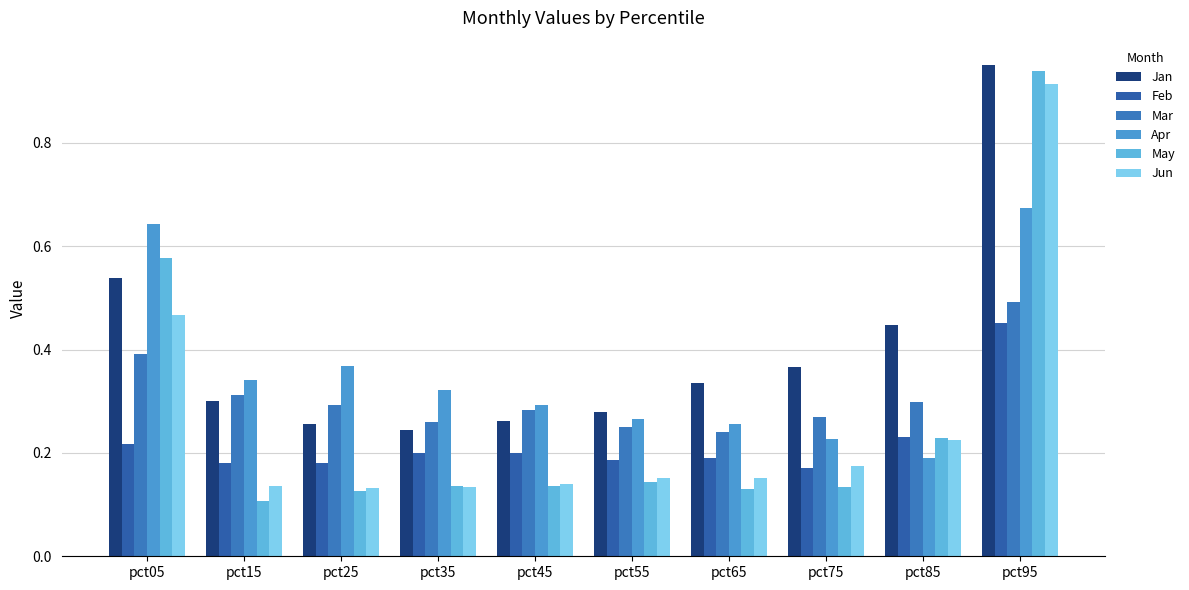

Which category has the lowest value across all series?

pct15